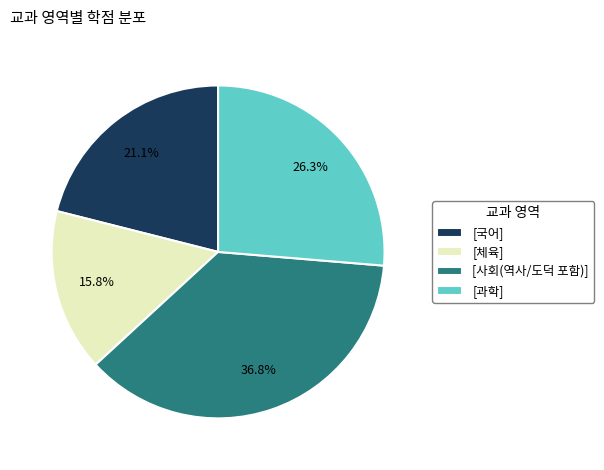

Approximately how many times larger is the value at [국어] compared to [체육]?

1.3